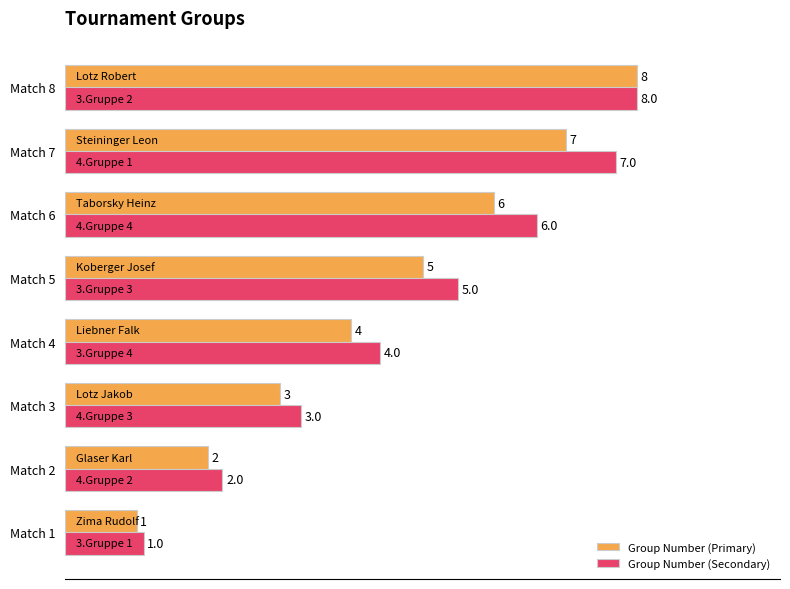

At which category is the sum across all series the highest?

Match 8